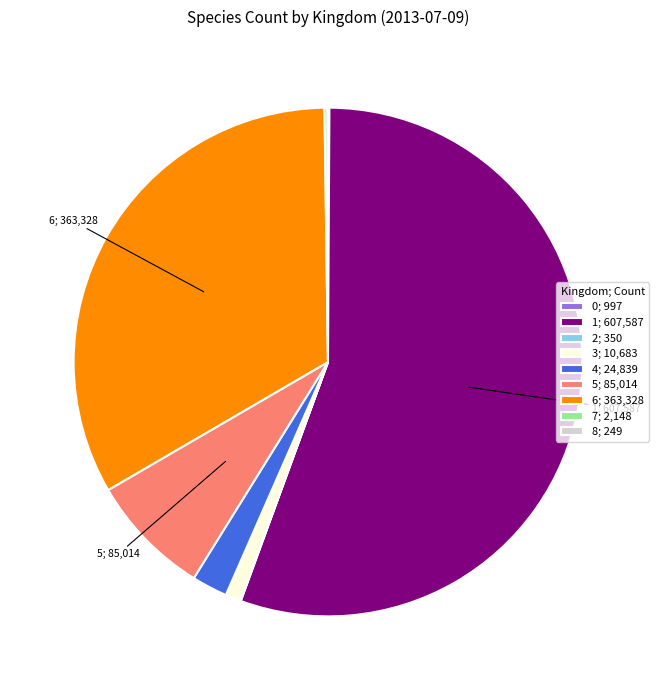

Is there a majority slice in this chart?

Yes